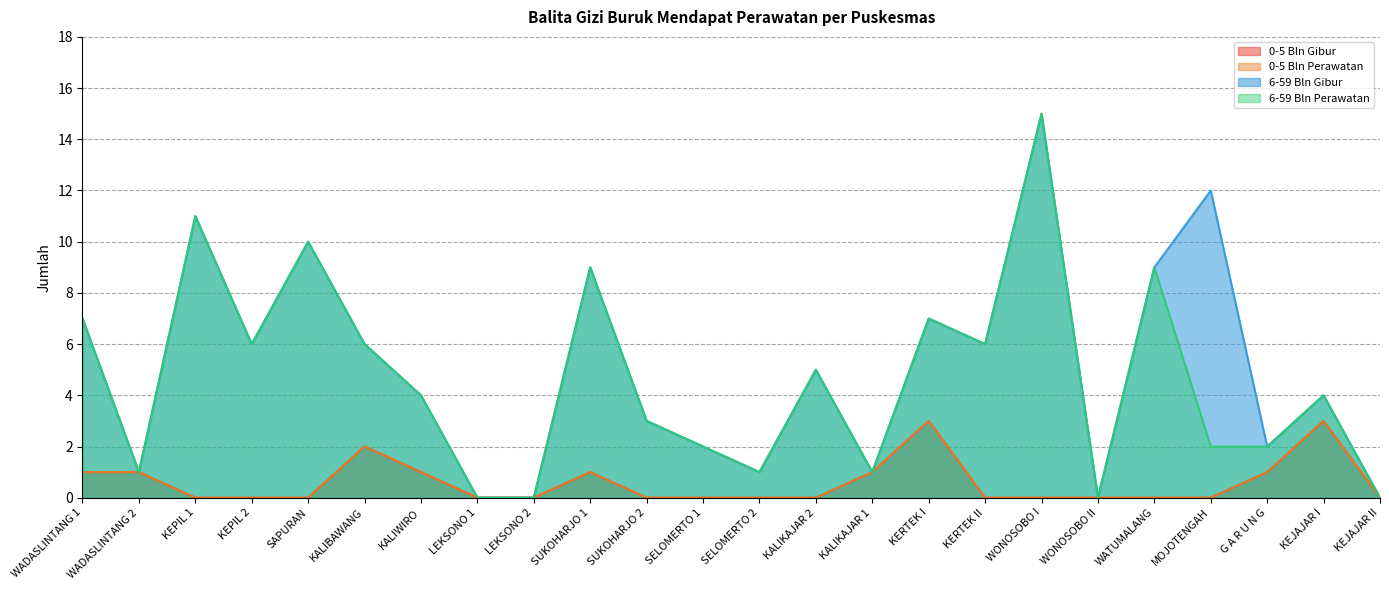

At which label does 0-5 Bln Gibur reach its minimum?

KEPIL 1